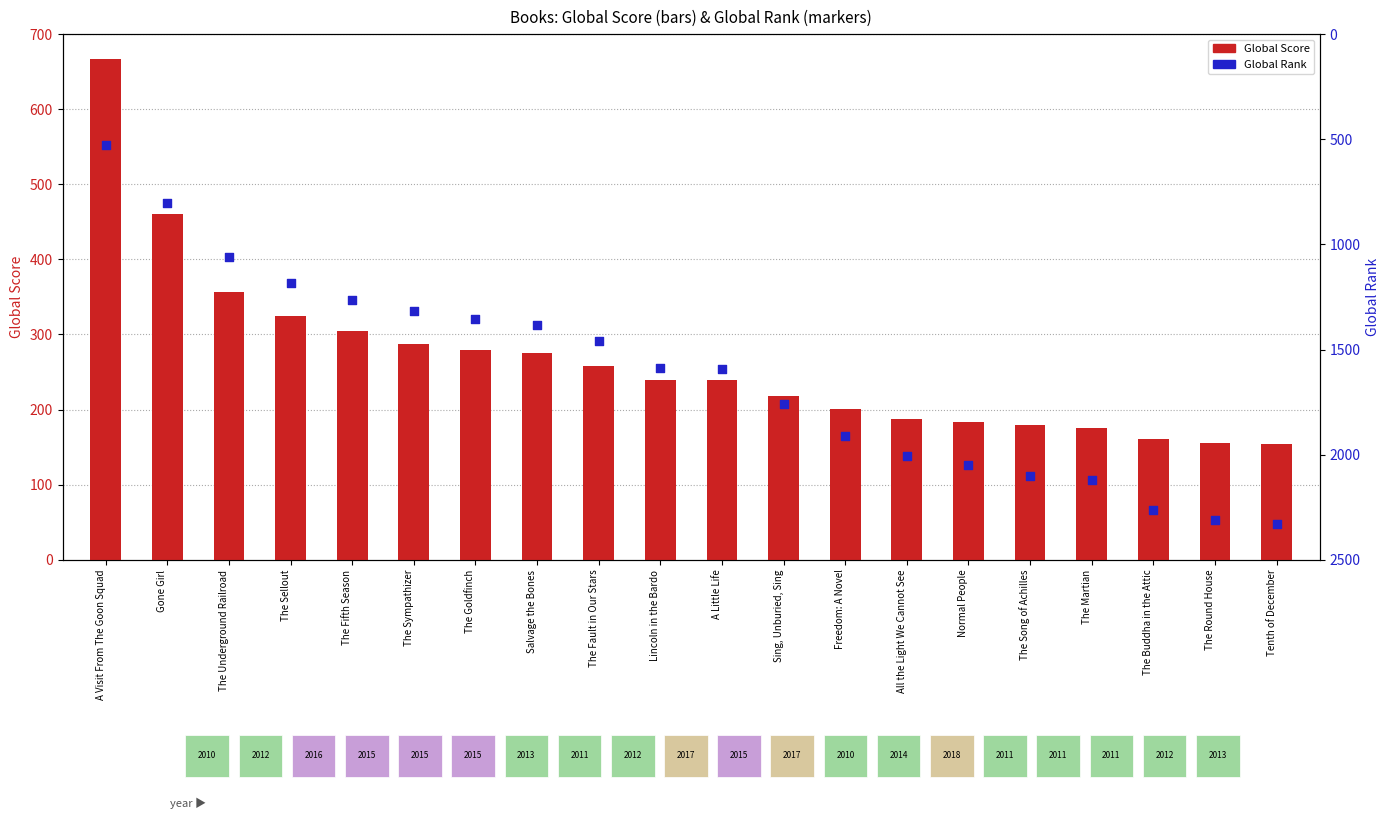

What are all the series names shown in the legend?

Global Score, Global Rank